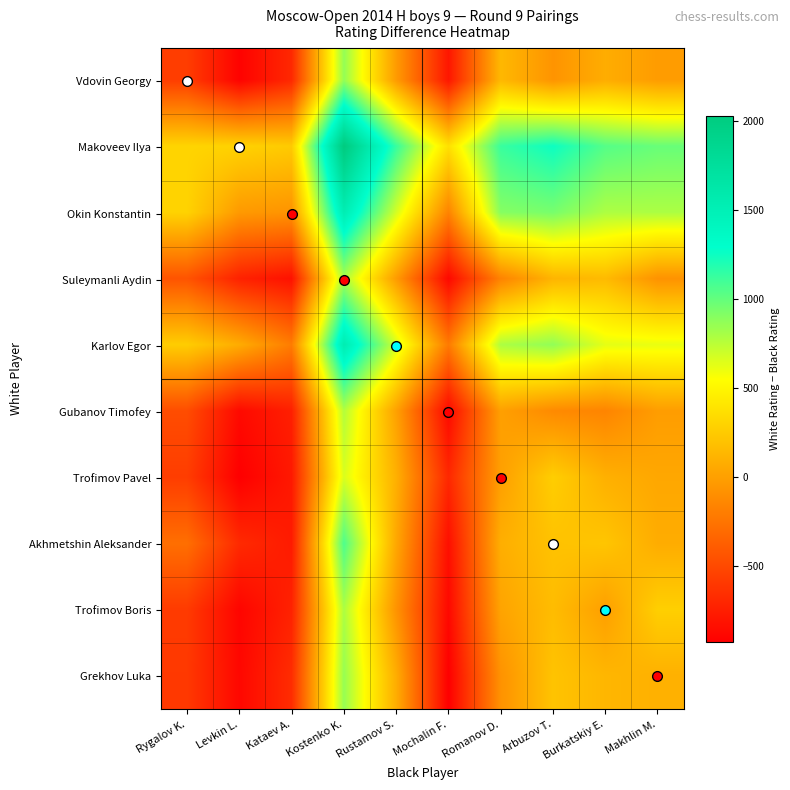

Reading left to right, what are all the values shown in this chart?

Vdovin Georgy: Rygalov K.=-567	Levkin L.=-908	Kataev A.=-688	Kostenko K.=861	Rustamov S.=-25	Mochalin F.=-792	Romanov D.=143	Arbuzov T.=-66	Burkatskiy E.=78	Makhlin M.=-20
Makoveev Ilya: Rygalov K.=306	Levkin L.=293	Kataev A.=249	Kostenko K.=2026	Rustamov S.=1130	Mochalin F.=375	Romanov D.=1122	Arbuzov T.=1250	Burkatskiy E.=1041	Makhlin M.=987
Okin Konstantin: Rygalov K.=298	Levkin L.=-33	Kataev A.=-67	Kostenko K.=1530	Rustamov S.=678	Mochalin F.=-162	Romanov D.=900	Arbuzov T.=942	Burkatskiy E.=787	Makhlin M.=790
Suleymanli Aydin: Rygalov K.=-438	Levkin L.=-725	Kataev A.=-820	Kostenko K.=800	Rustamov S.=-20	Mochalin F.=-875	Romanov D.=-164	Arbuzov T.=121	Burkatskiy E.=155	Makhlin M.=-75
Karlov Egor: Rygalov K.=261	Levkin L.=73	Kataev A.=-202	Kostenko K.=1537	Rustamov S.=685	Mochalin F.=-214	Romanov D.=788	Arbuzov T.=865	Burkatskiy E.=626	Makhlin M.=612
Gubanov Timofey: Rygalov K.=-479	Levkin L.=-865	Kataev A.=-740	Kostenko K.=771	Rustamov S.=11	Mochalin F.=-865	Romanov D.=3	Arbuzov T.=-123	Burkatskiy E.=-155	Makhlin M.=-14
Trofimov Pavel: Rygalov K.=-568	Levkin L.=-926	Kataev A.=-779	Kostenko K.=661	Rustamov S.=97	Mochalin F.=-692	Romanov D.=0	Arbuzov T.=269	Burkatskiy E.=97	Makhlin M.=46
Akhmetshin Aleksander: Rygalov K.=-280	Levkin L.=-679	Kataev A.=-767	Kostenko K.=1062	Rustamov S.=48	Mochalin F.=-835	Romanov D.=87	Arbuzov T.=200	Burkatskiy E.=218	Makhlin M.=75
Trofimov Boris: Rygalov K.=-582	Levkin L.=-892	Kataev A.=-723	Kostenko K.=790	Rustamov S.=-68	Mochalin F.=-875	Romanov D.=25	Arbuzov T.=167	Burkatskiy E.=0	Makhlin M.=276
Grekhov Luka: Rygalov K.=-593	Levkin L.=-879	Kataev A.=-664	Kostenko K.=851	Rustamov S.=80	Mochalin F.=-927	Romanov D.=-76	Arbuzov T.=207	Burkatskiy E.=132	Makhlin M.=100